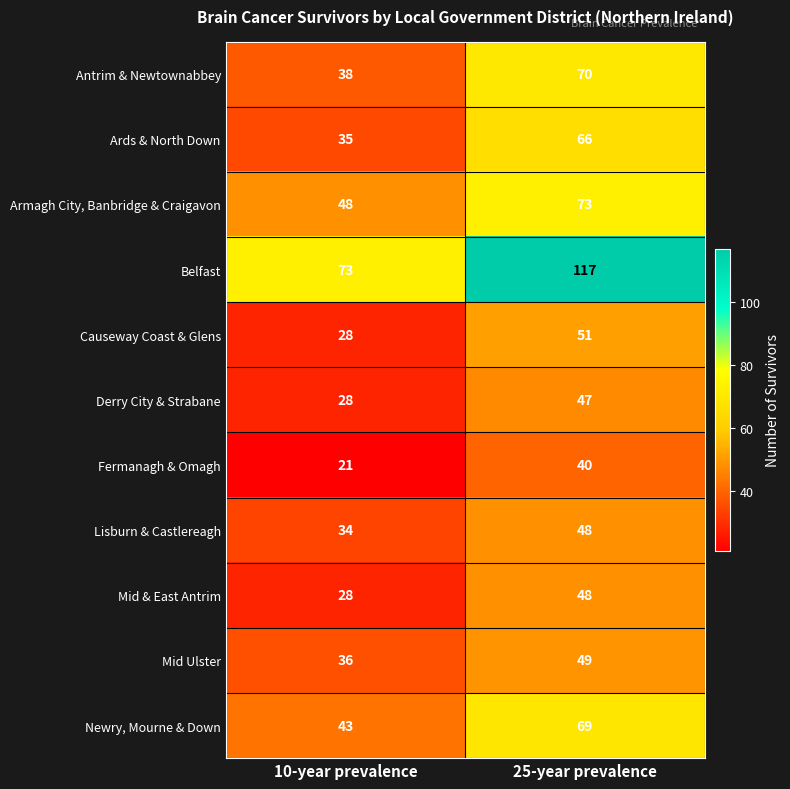

Between 10-year prevalence and 25-year prevalence, which series saw the biggest shift?

Belfast